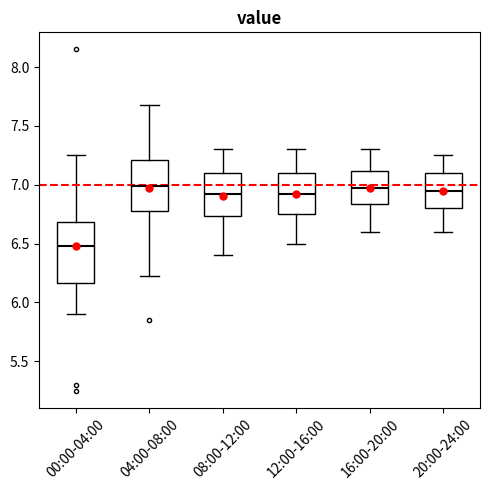

Which box has the lowest median line?

00:00-04:00